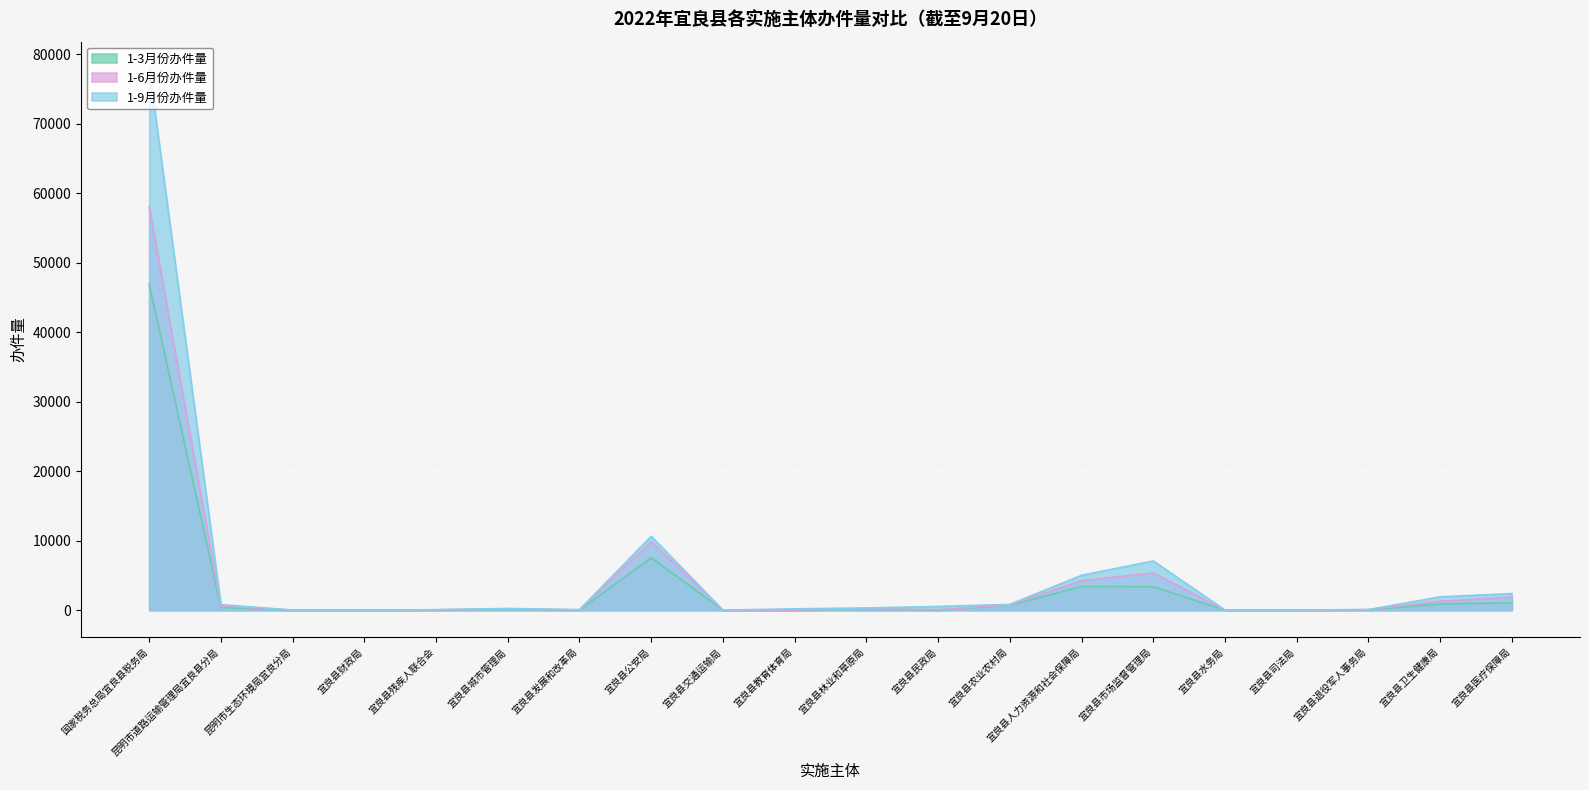

What position from the left is 国家税务总局宜良县税务局?

1